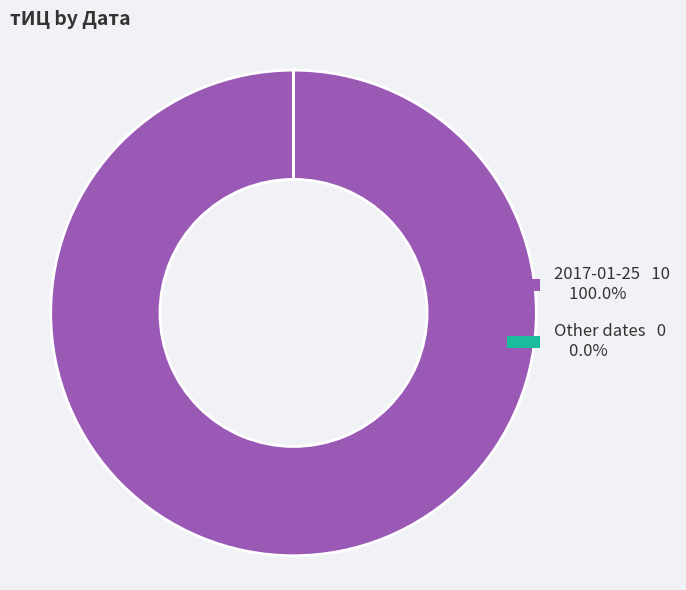

Is there a majority slice in this chart?

Yes